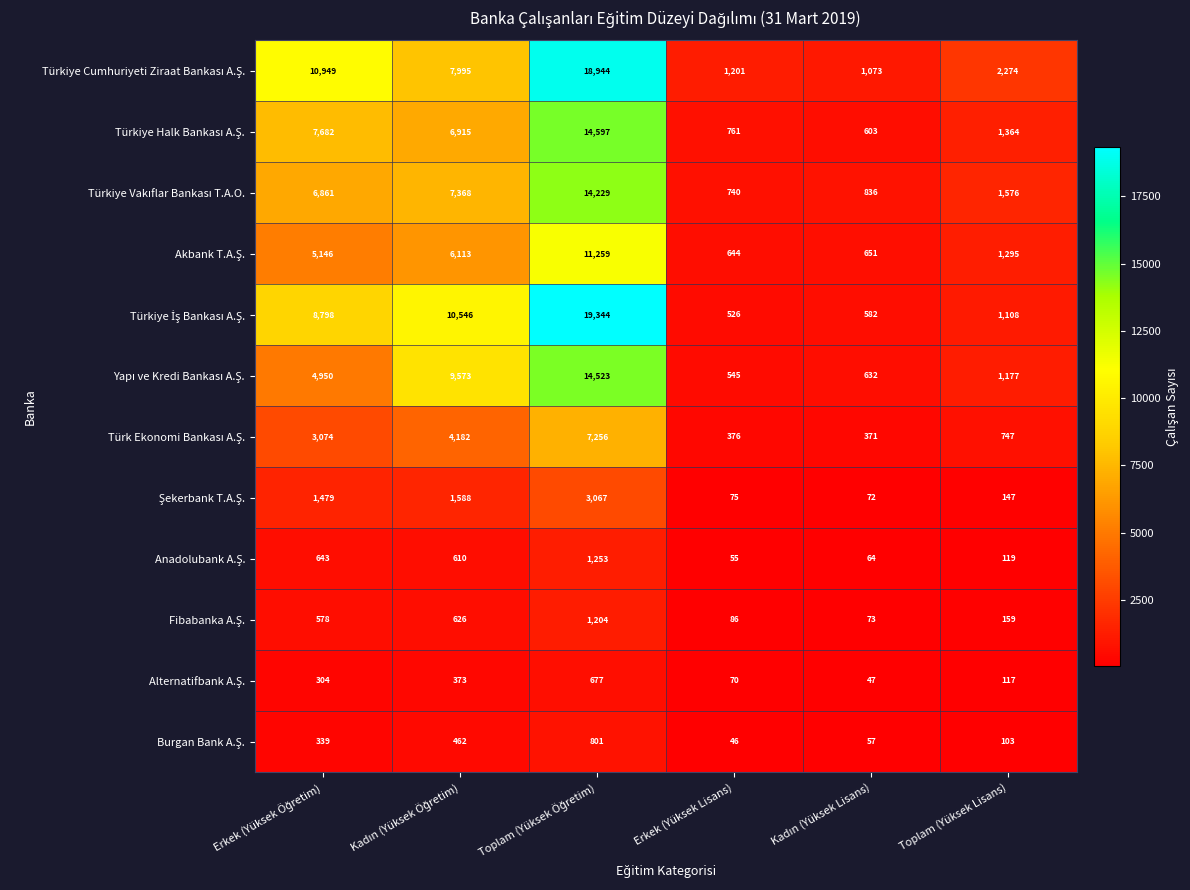

Which category has the lowest value across all series?

Erkek (Yüksek Lisans)